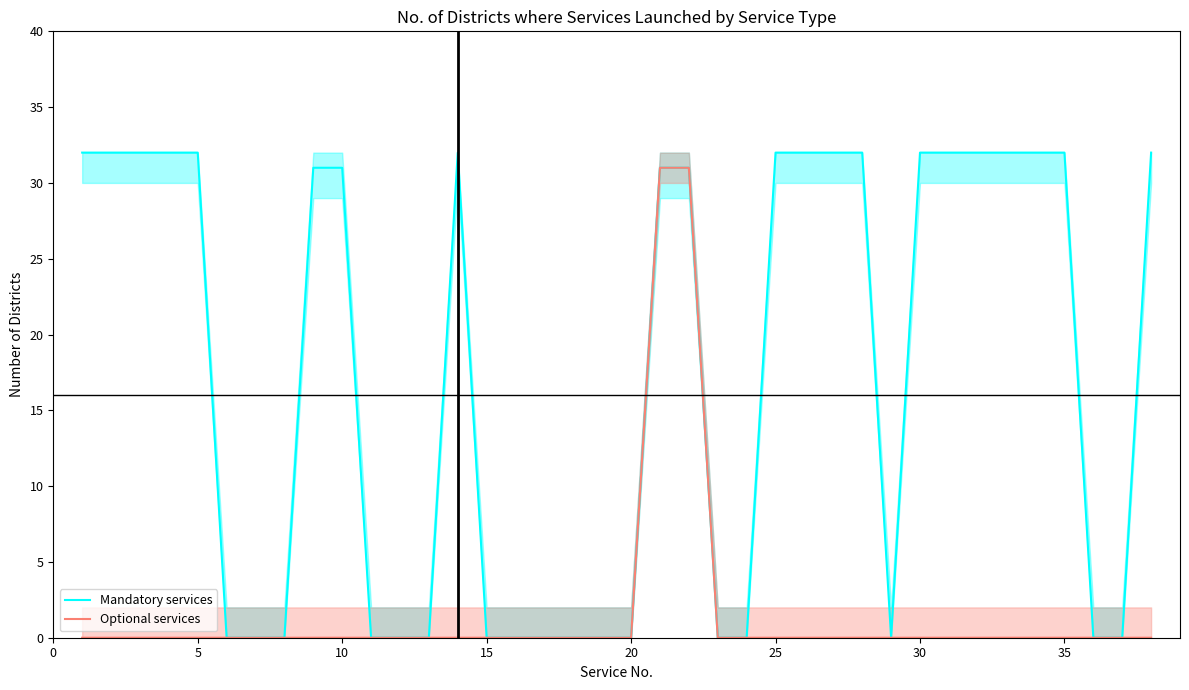

True or false: Mandatory services and Optional services cross at least once.

False